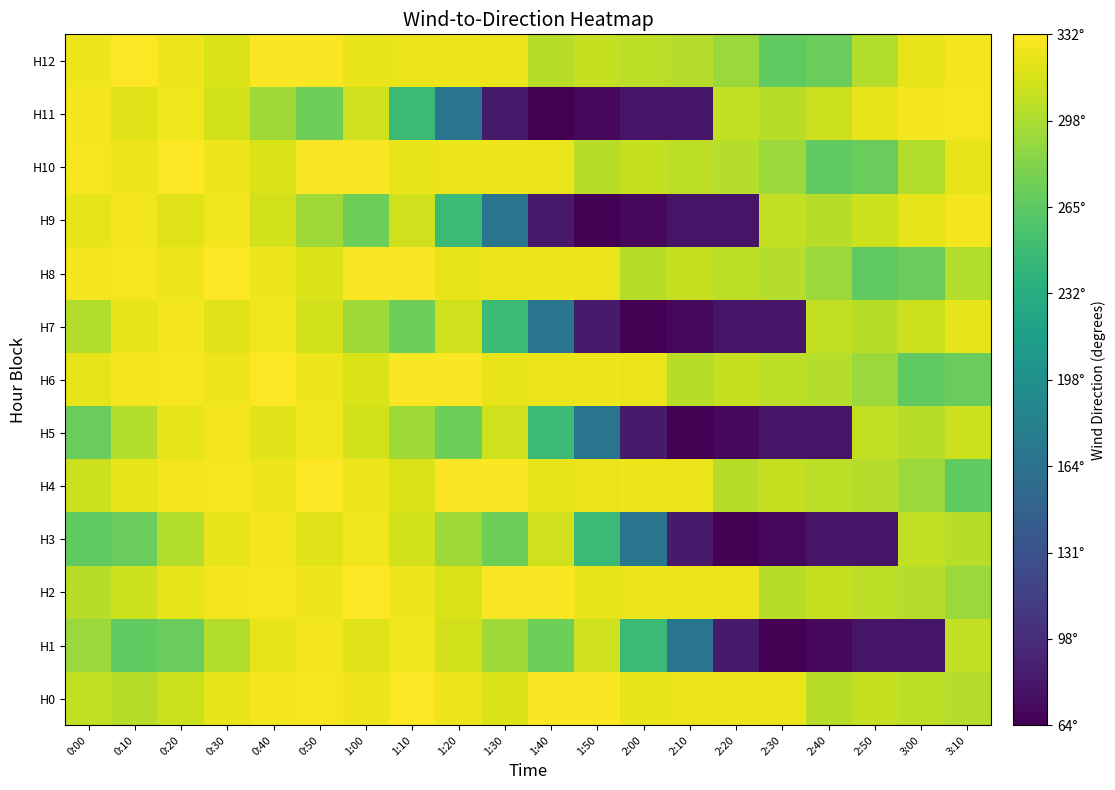

Which label corresponds to the smallest value in the chart?

2:30